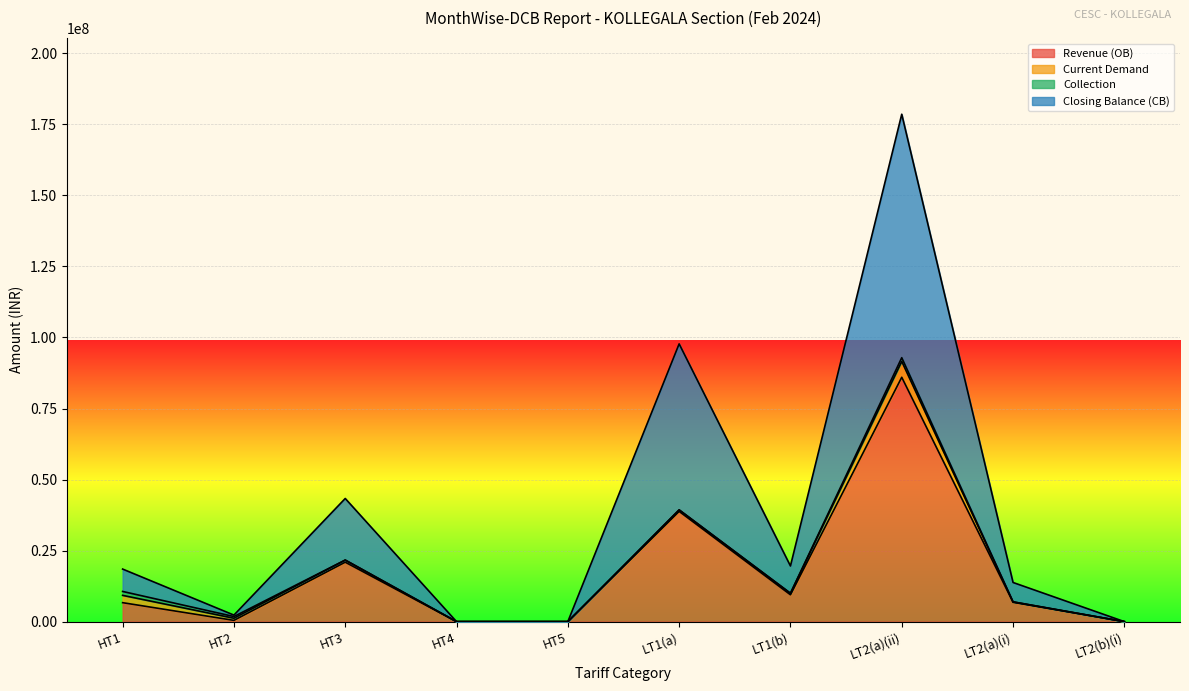

True or false: Closing Balance (CB) and Revenue (OB) intersect in this chart.

False